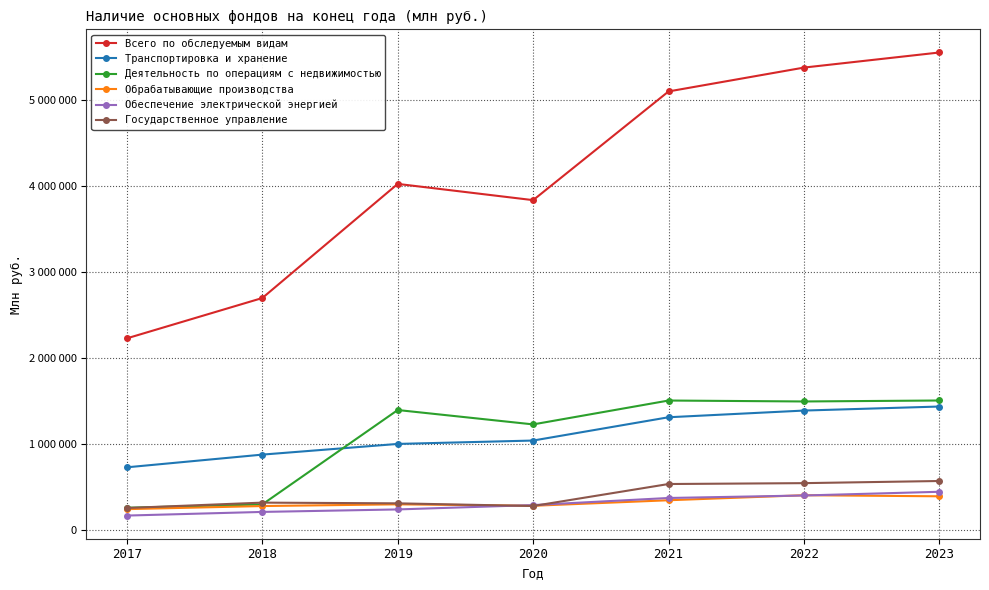

Where is the first local minimum for Обрабатывающие производства?

2020